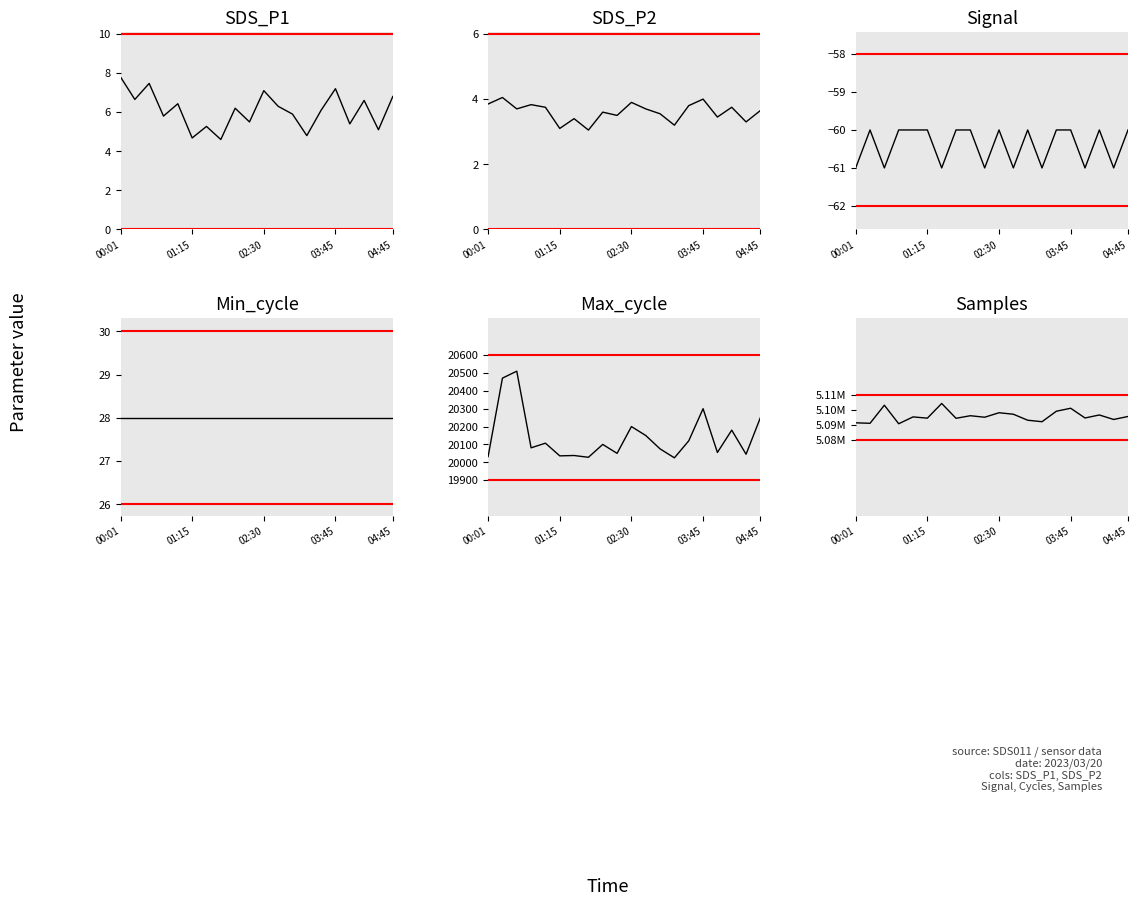

Which series has the largest total across all categories?

Samples